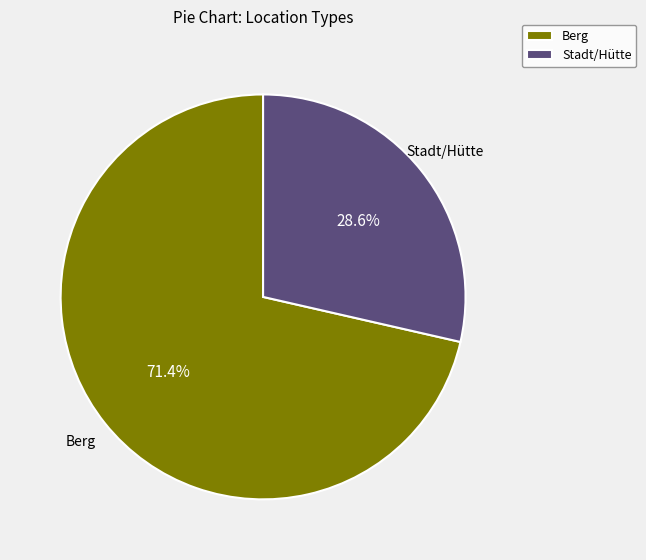

Which has a higher value, Berg or Stadt/Hütte?

Berg